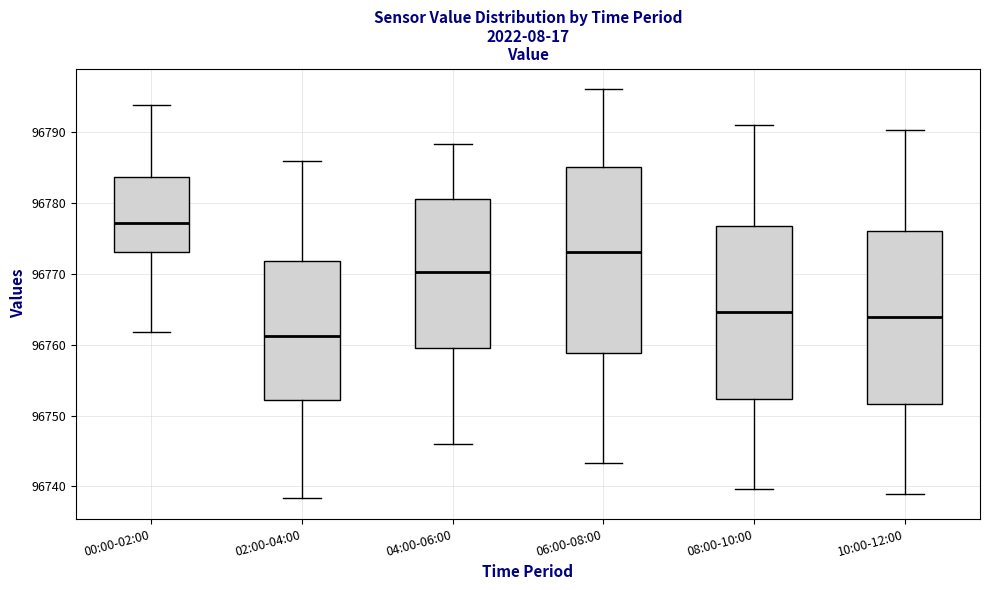

Which box's median line is the lowest?

02:00-04:00